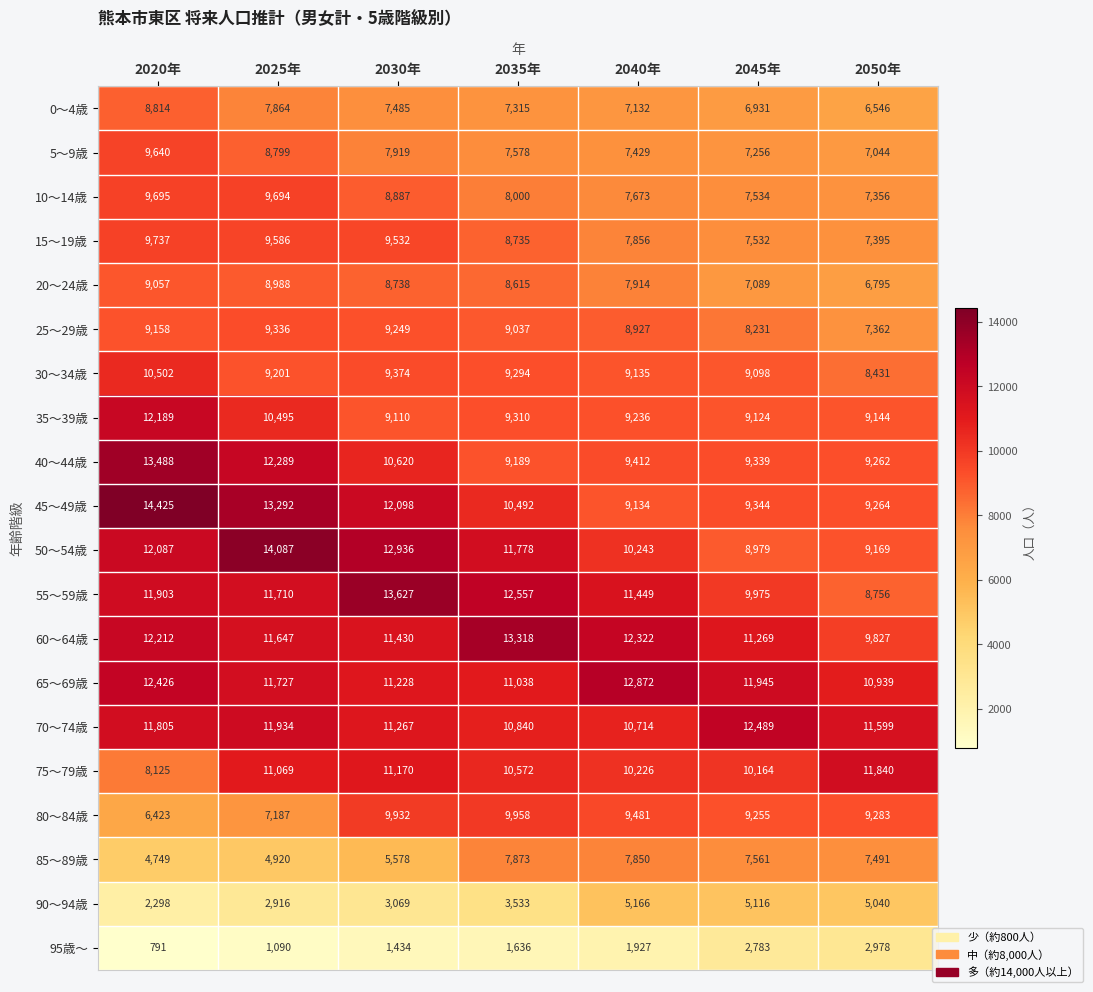

Rank the series by their maximum value, from lowest to highest.

95歳～, 90～94歳, 85～89歳, 0～4歳, 20～24歳, 25～29歳, 5～9歳, 10～14歳, 15～19歳, 80～84歳, 30～34歳, 75～79歳, 35～39歳, 70～74歳, 65～69歳, 60～64歳, 40～44歳, 55～59歳, 50～54歳, 45～49歳